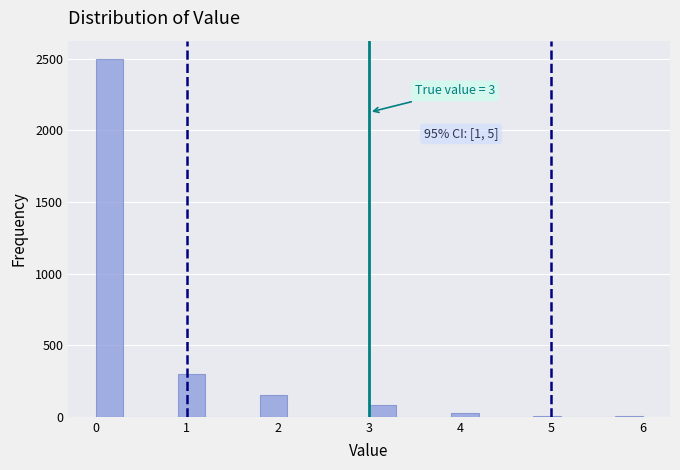

Around what value on the x-axis is the tallest bar? Give the approximate position of its centre, as read against the axis.

0.2